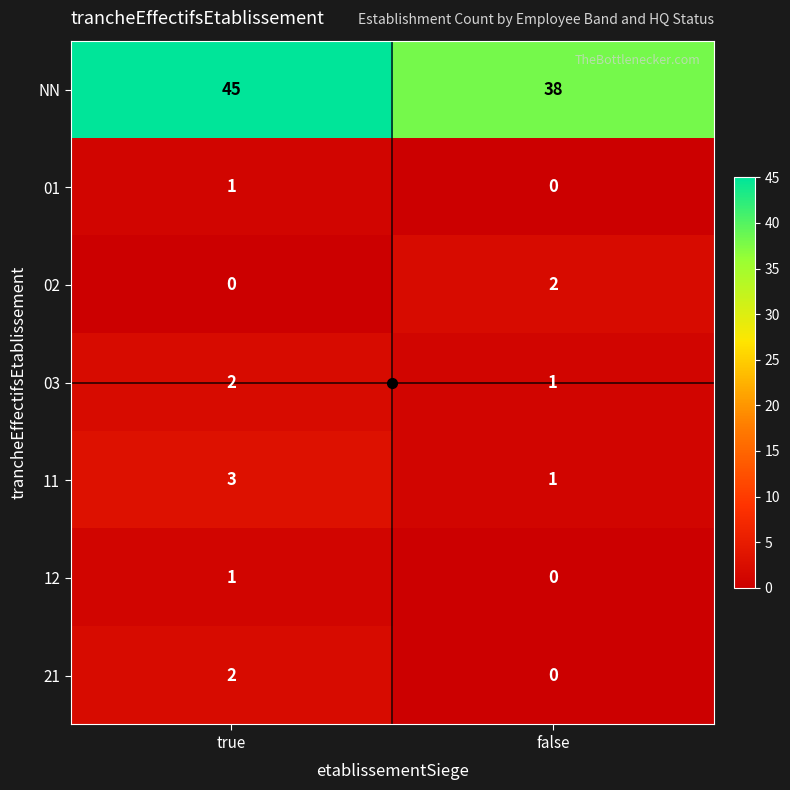

List the labels in order of 12 value, smallest first.

false, true